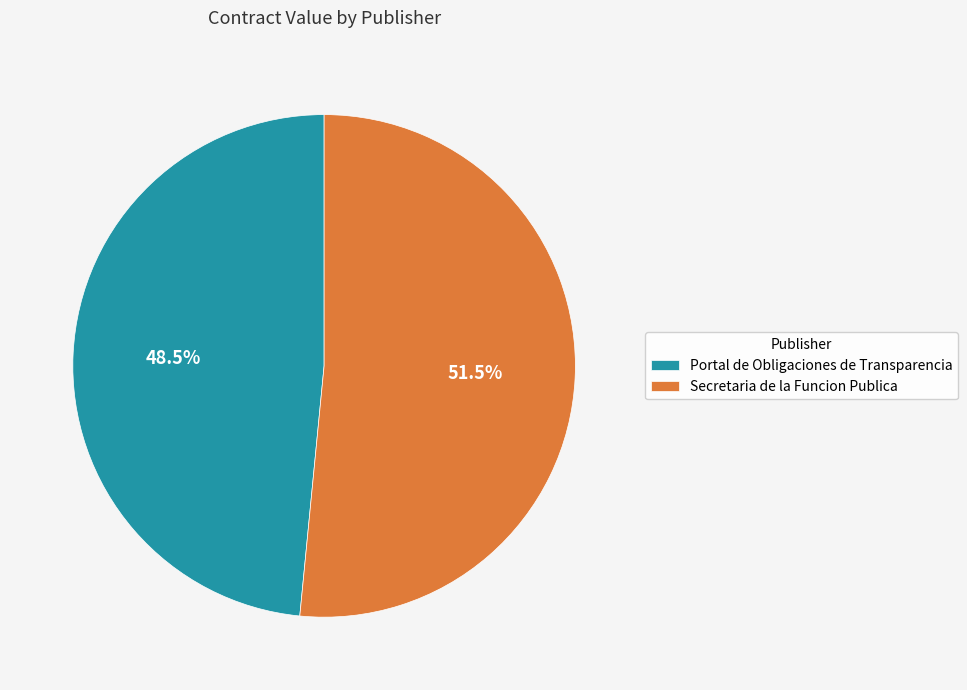

To the nearest percent, what is the difference between the Secretaria de la Funcion Publica and Portal de Obligaciones de Transparencia slice percentages?

3%